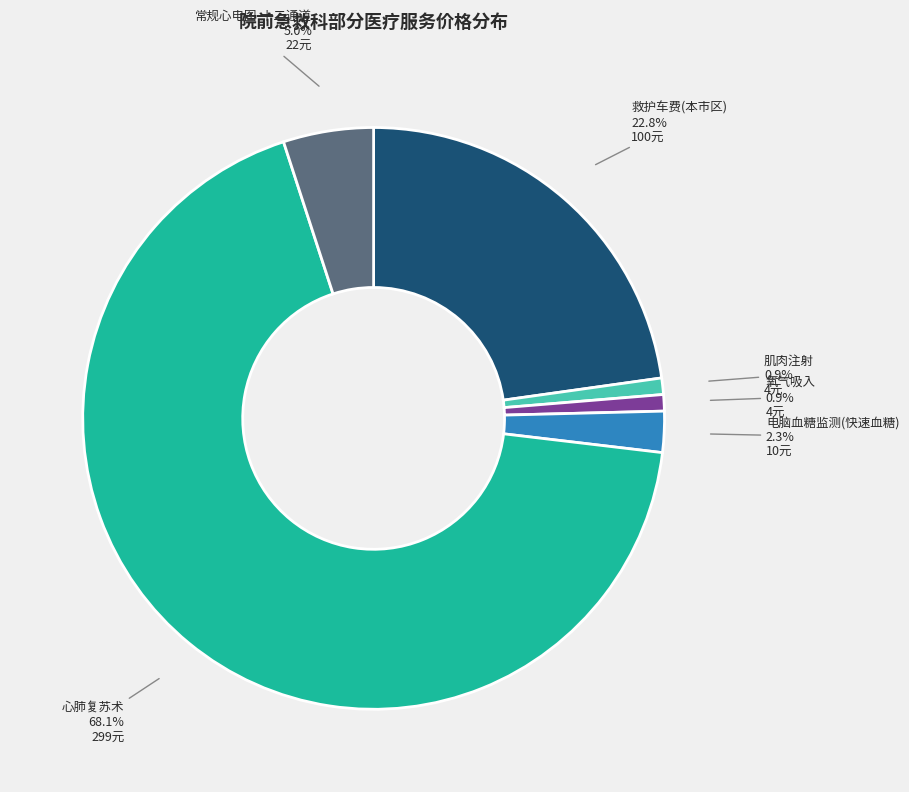

Is 氧气吸入 the majority of the pie?

No